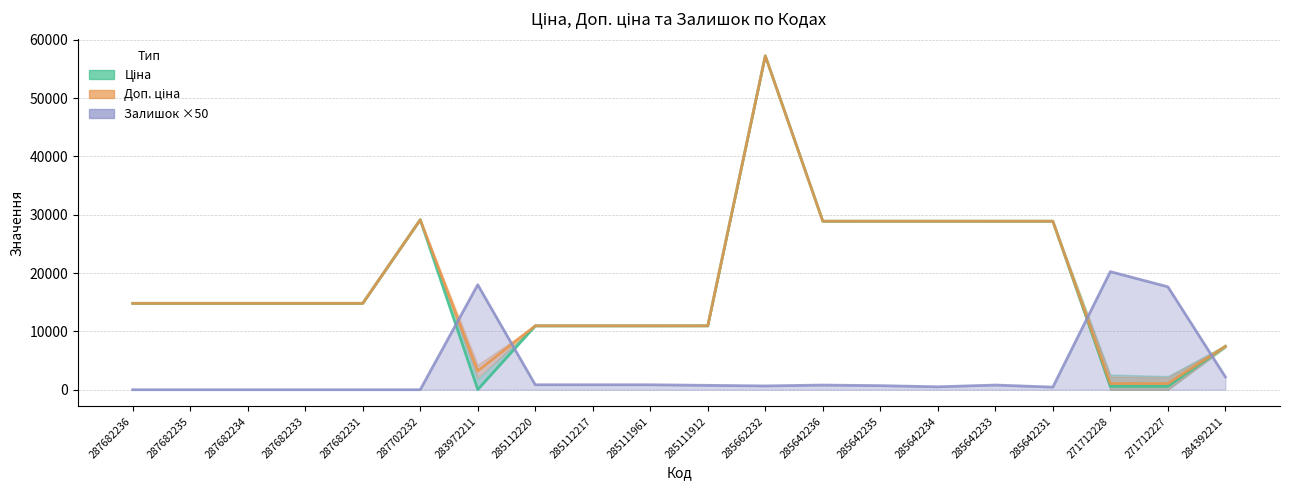

What is the sum of the Ціна values at 271712228 and 271712227?

1156.2